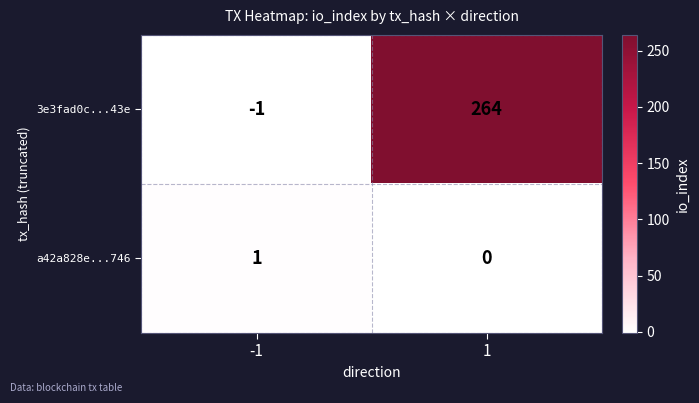

What is the spread (max minus min) of values at 1?

264